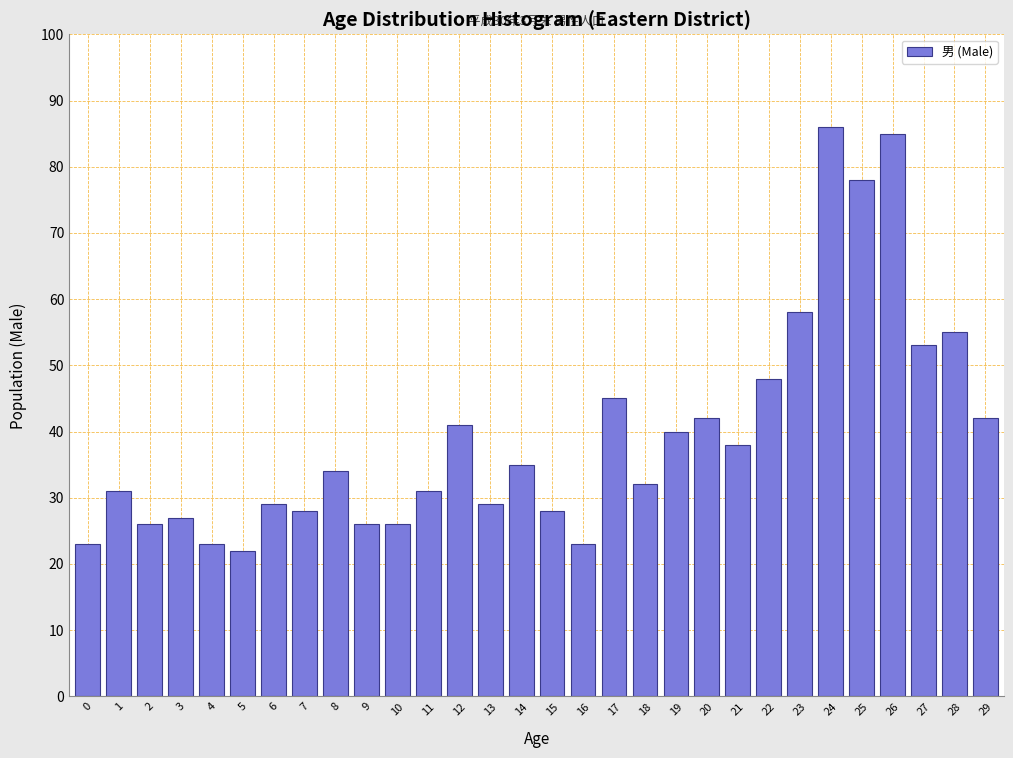

Reading right to left, extract all data points from this chart.

29=42	28=55	27=53	26=85	25=78	24=86	23=58	22=48	21=38	20=42	19=40	18=32	17=45	16=23	15=28	14=35	13=29	12=41	11=31	10=26	9=26	8=34	7=28	6=29	5=22	4=23	3=27	2=26	1=31	0=23